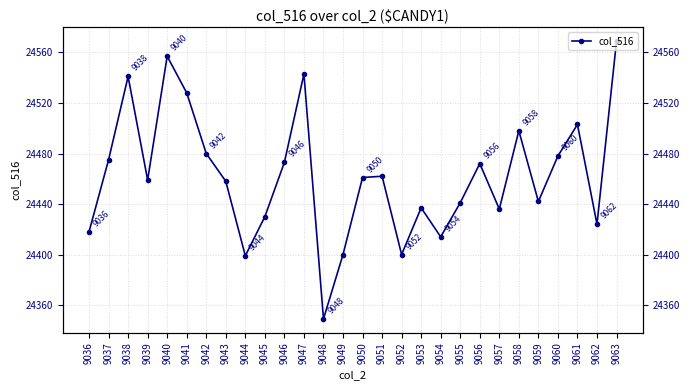

Rank the categories by value from lowest to highest.

9048, 9044, 9049, 9052, 9054, 9036, 9062, 9045, 9057, 9053, 9055, 9059, 9043, 9039, 9050, 9051, 9056, 9046, 9037, 9060, 9042, 9058, 9061, 9041, 9038, 9047, 9040, 9063